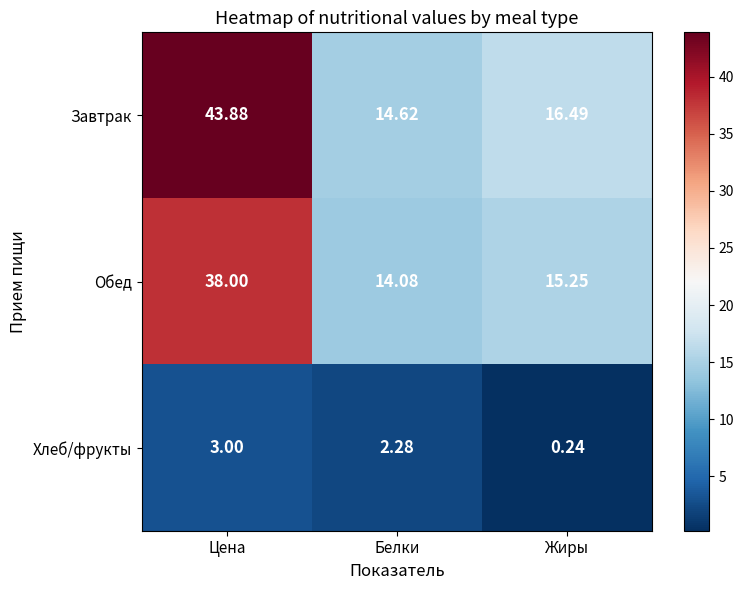

List the series in order of their peak value, lowest first.

Хлеб/фрукты, Обед, Завтрак